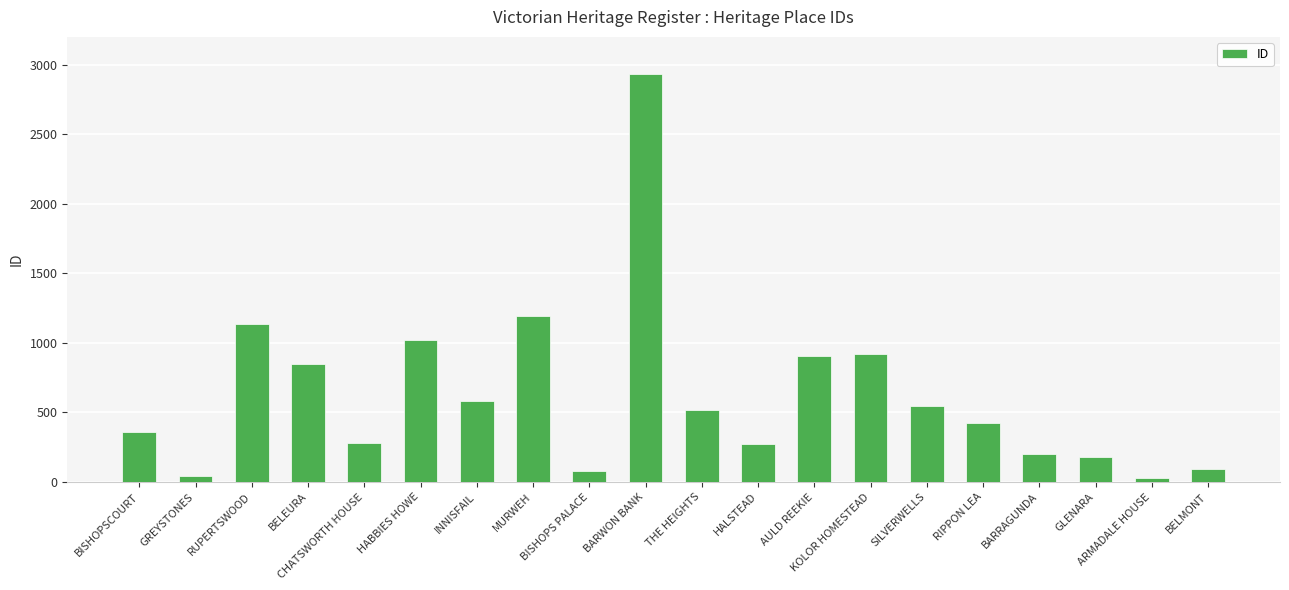

Is it true that the value at HALSTEAD is 440?

False